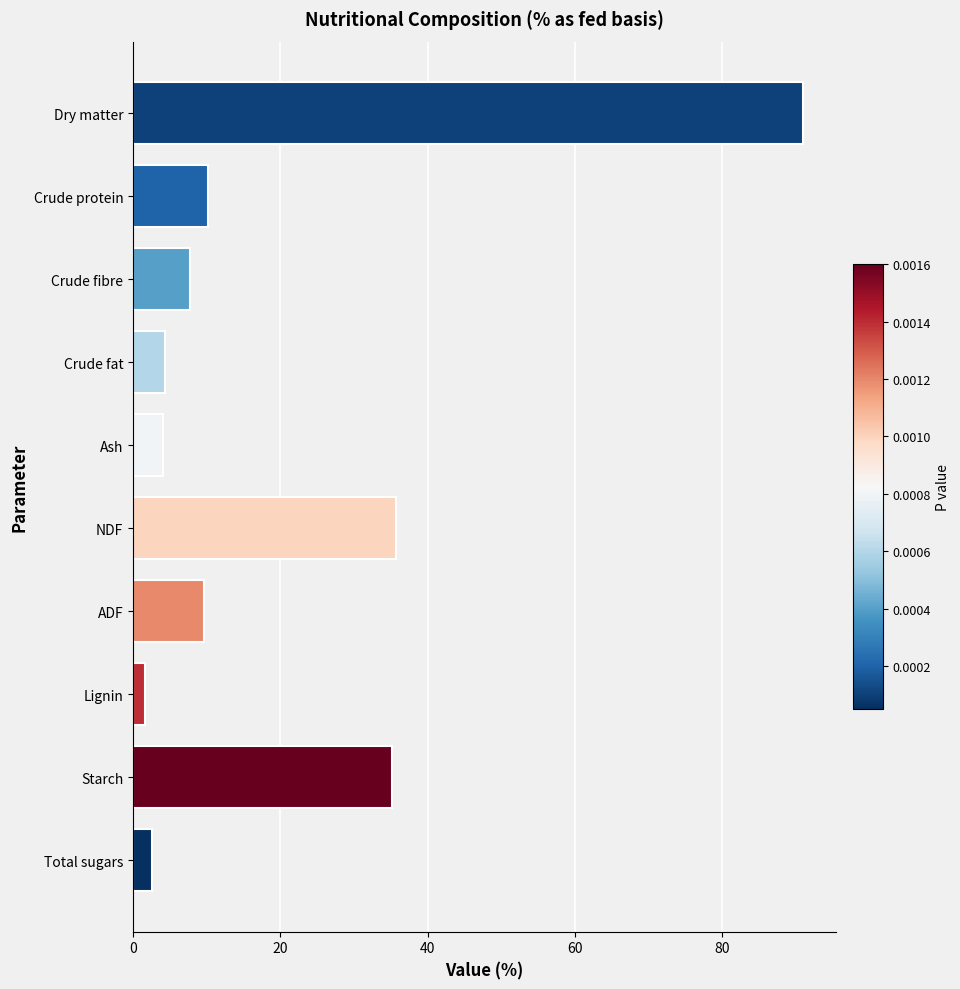

What is the minimum value shown in the chart?

1.6